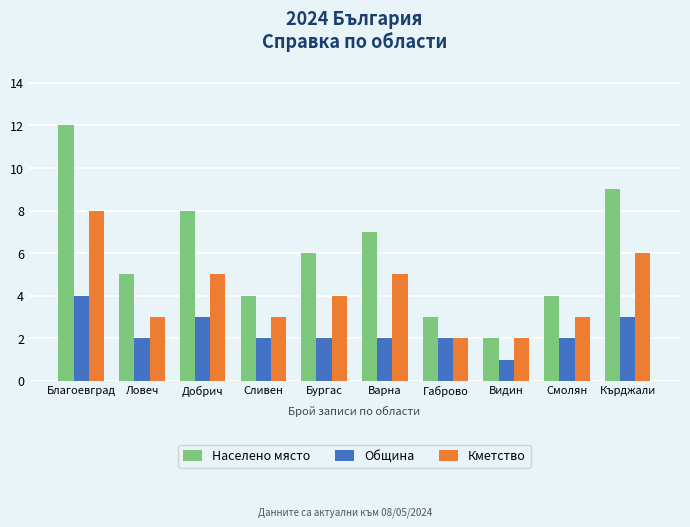

Reading right to left, what are all the values shown in this chart?

Населено място: Кърджали=9	Смолян=4	Видин=2	Габрово=3	Варна=7	Бургас=6	Сливен=4	Добрич=8	Ловеч=5	Благоевград=12
Община: Кърджали=3	Смолян=2	Видин=1	Габрово=2	Варна=2	Бургас=2	Сливен=2	Добрич=3	Ловеч=2	Благоевград=4
Кметство: Кърджали=6	Смолян=3	Видин=2	Габрово=2	Варна=5	Бургас=4	Сливен=3	Добрич=5	Ловеч=3	Благоевград=8